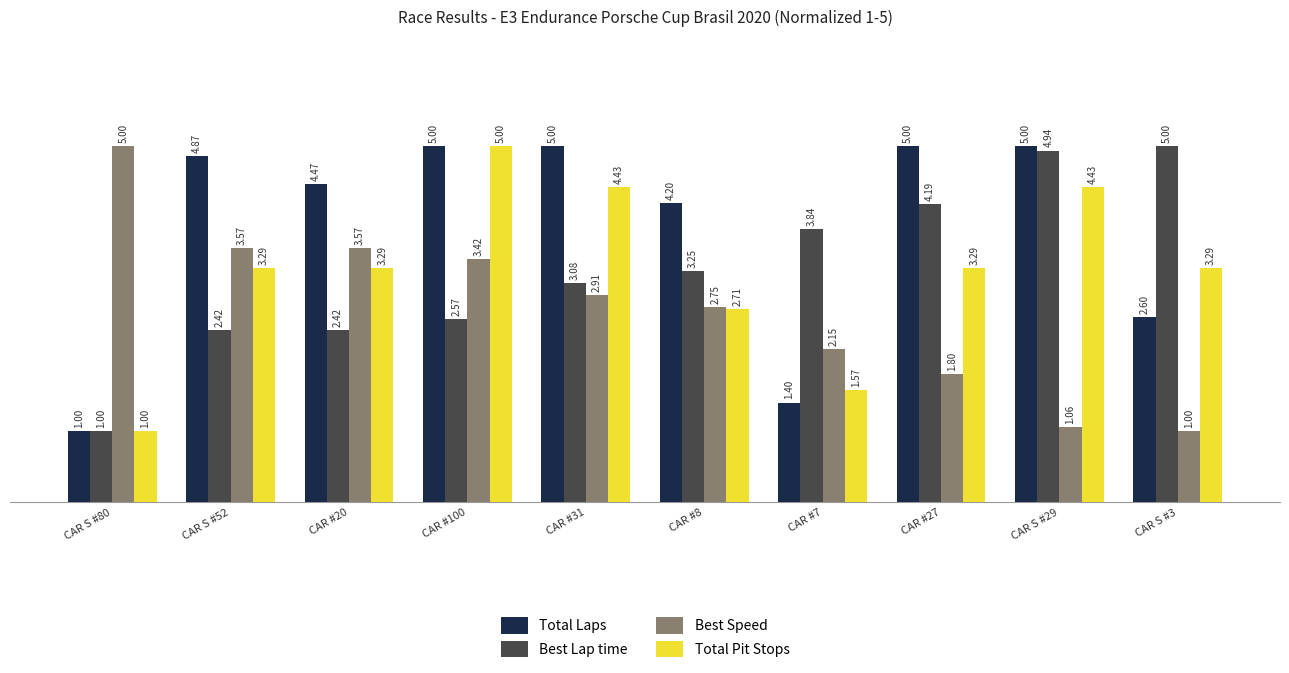

Is the value of Total Laps at CAR #20 greater than the value of Total Pit Stops at CAR #8?

Yes